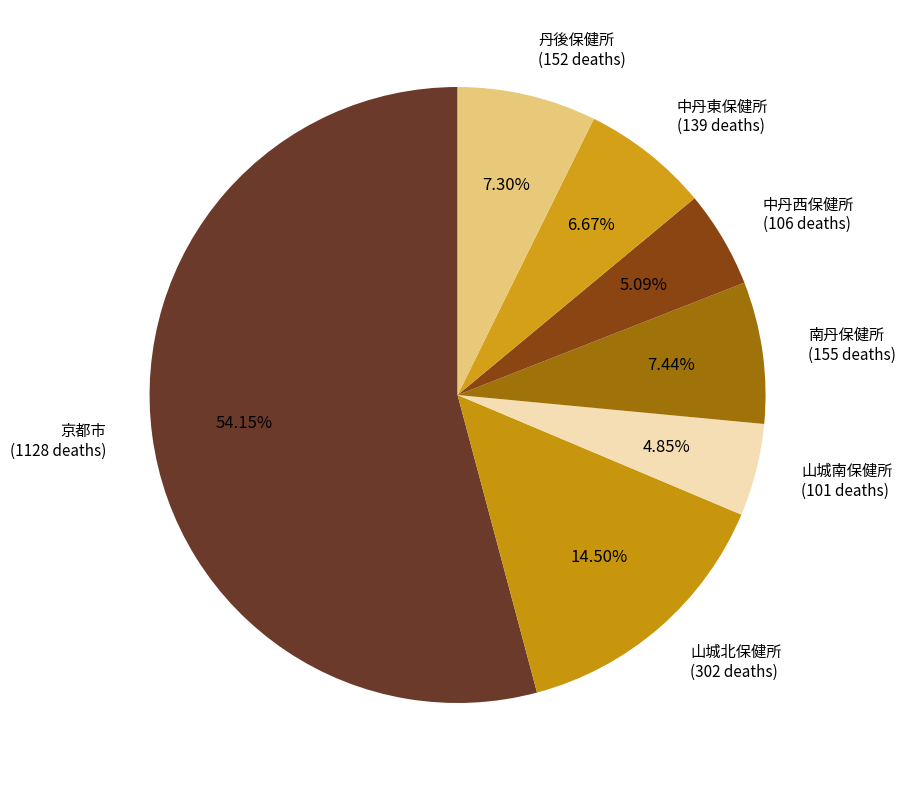

Do 山城北保健所 and 丹後保健所 together represent more than half of the pie?

No